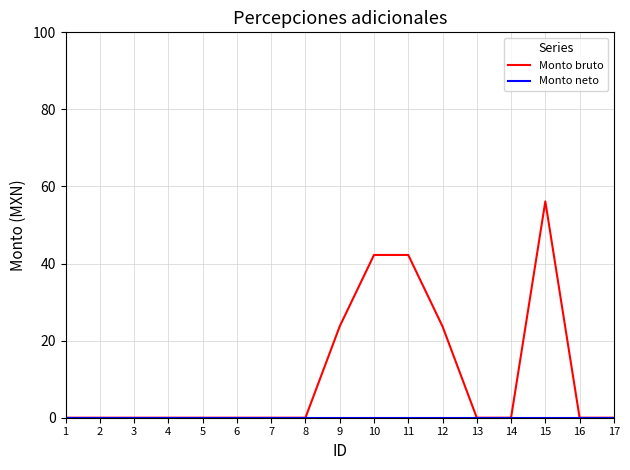

What is the difference between the maximum and minimum values in the Monto bruto series?

56.1